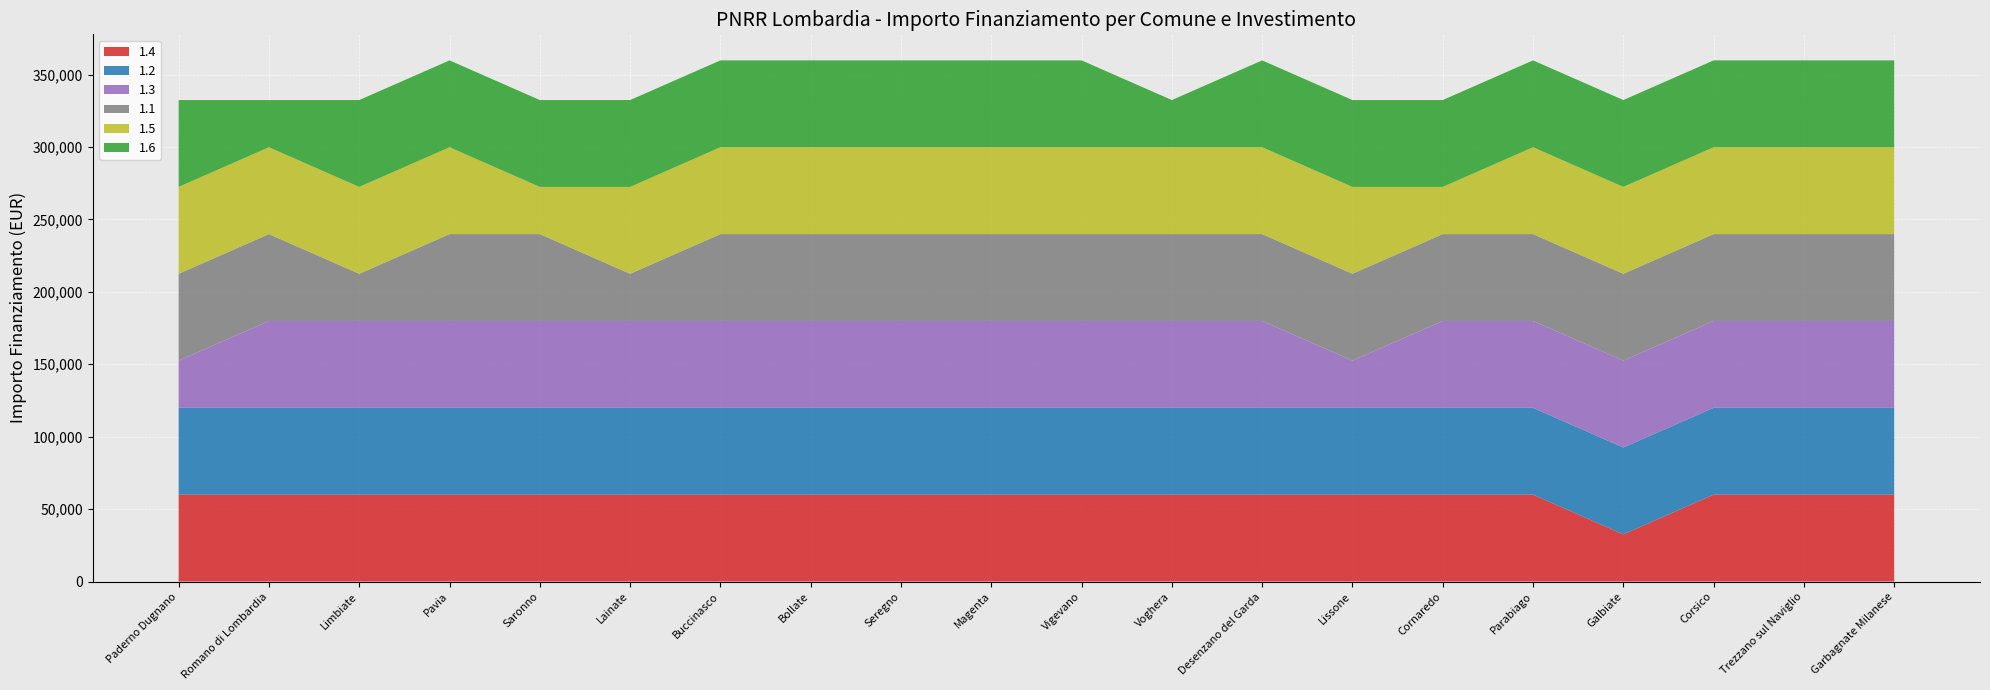

Reading right to left, transcribe all the data shown in this chart.

1.4: Garbagnate Milanese=59966	Trezzano sul Naviglio=59966	Corsico=59966	Galbiate=32589	Parabiago=59966	Cornaredo=59966	Lissone=59966	Desenzano del Garda=59966	Voghera=59966	Vigevano=59966	Magenta=59966	Seregno=59966	Bollate=59966	Buccinasco=59966	Lainate=59966	Saronno=59966	Pavia=59966	Limbiate=59966	Romano di Lombardia=59966	Paderno Dugnano=59966
1.2: Garbagnate Milanese=59966	Trezzano sul Naviglio=59966	Corsico=59966	Galbiate=59966	Parabiago=59966	Cornaredo=59966	Lissone=59966	Desenzano del Garda=59966	Voghera=59966	Vigevano=59966	Magenta=59966	Seregno=59966	Bollate=59966	Buccinasco=59966	Lainate=59966	Saronno=59966	Pavia=59966	Limbiate=59966	Romano di Lombardia=59966	Paderno Dugnano=59966
1.3: Garbagnate Milanese=59966	Trezzano sul Naviglio=59966	Corsico=59966	Galbiate=59966	Parabiago=59966	Cornaredo=59966	Lissone=32589	Desenzano del Garda=59966	Voghera=59966	Vigevano=59966	Magenta=59966	Seregno=59966	Bollate=59966	Buccinasco=59966	Lainate=59966	Saronno=59966	Pavia=59966	Limbiate=59966	Romano di Lombardia=59966	Paderno Dugnano=32589
1.1: Garbagnate Milanese=59966	Trezzano sul Naviglio=59966	Corsico=59966	Galbiate=59966	Parabiago=59966	Cornaredo=59966	Lissone=59966	Desenzano del Garda=59966	Voghera=59966	Vigevano=59966	Magenta=59966	Seregno=59966	Bollate=59966	Buccinasco=59966	Lainate=32589	Saronno=59966	Pavia=59966	Limbiate=32589	Romano di Lombardia=59966	Paderno Dugnano=59966
1.5: Garbagnate Milanese=59966	Trezzano sul Naviglio=59966	Corsico=59966	Galbiate=59966	Parabiago=59966	Cornaredo=32589	Lissone=59966	Desenzano del Garda=59966	Voghera=59966	Vigevano=59966	Magenta=59966	Seregno=59966	Bollate=59966	Buccinasco=59966	Lainate=59966	Saronno=32589	Pavia=59966	Limbiate=59966	Romano di Lombardia=59966	Paderno Dugnano=59966
1.6: Garbagnate Milanese=59966	Trezzano sul Naviglio=59966	Corsico=59966	Galbiate=59966	Parabiago=59966	Cornaredo=59966	Lissone=59966	Desenzano del Garda=59966	Voghera=32589	Vigevano=59966	Magenta=59966	Seregno=59966	Bollate=59966	Buccinasco=59966	Lainate=59966	Saronno=59966	Pavia=59966	Limbiate=59966	Romano di Lombardia=32589	Paderno Dugnano=59966